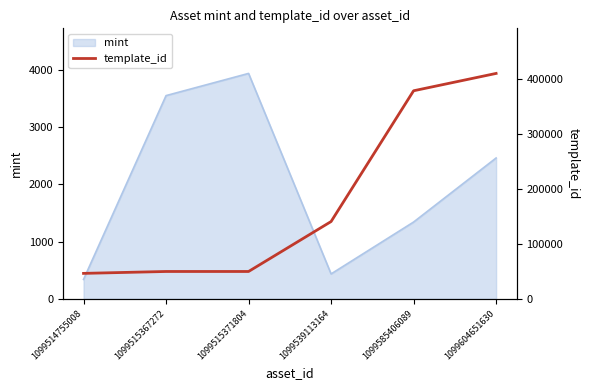

Is it true that the value at 1099585406089 is 378797?

True